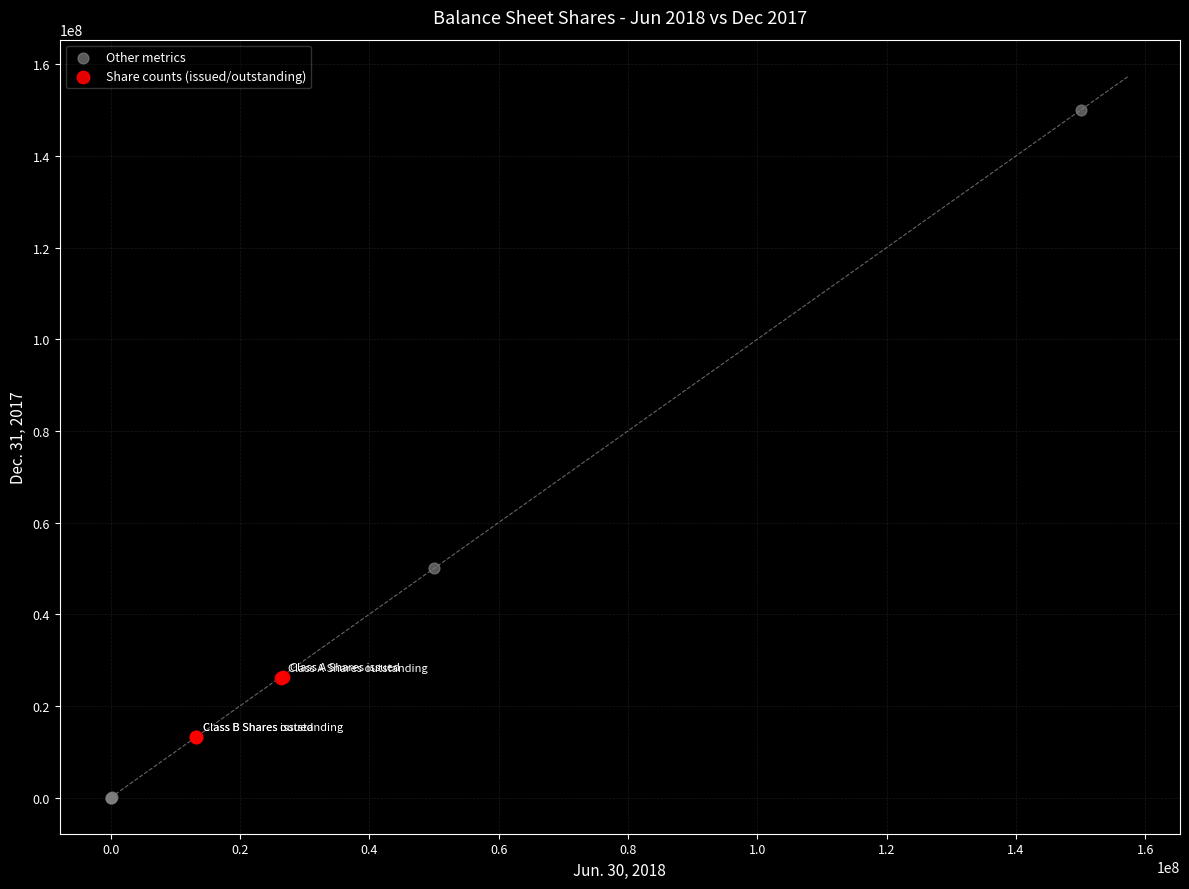

What are all the series names shown in the legend?

Other metrics, Share counts (issued/outstanding)